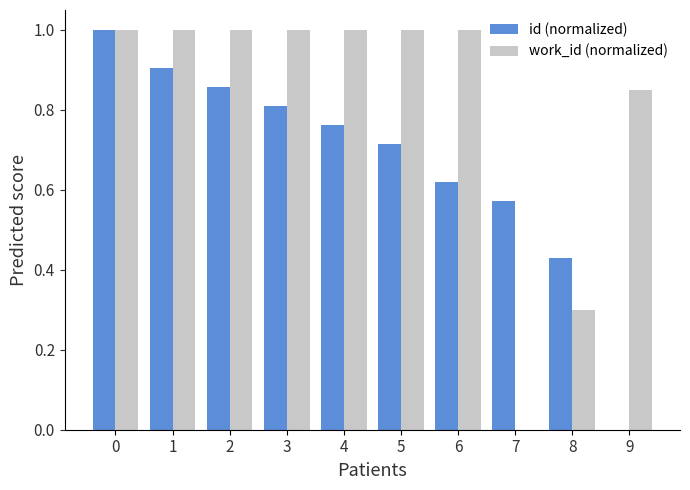

True or false: work_id (normalized) has a value of 0.7 at 3.

False